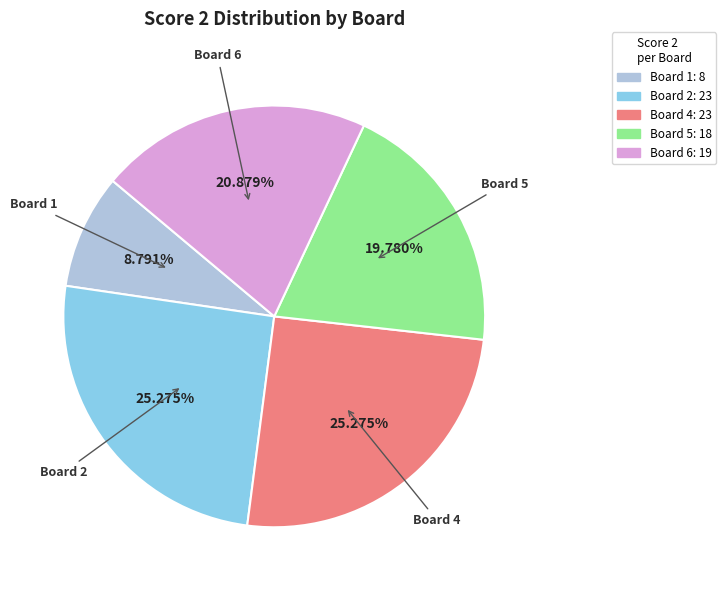

What percentage is the Board 5 slice, to the nearest percent?

20%